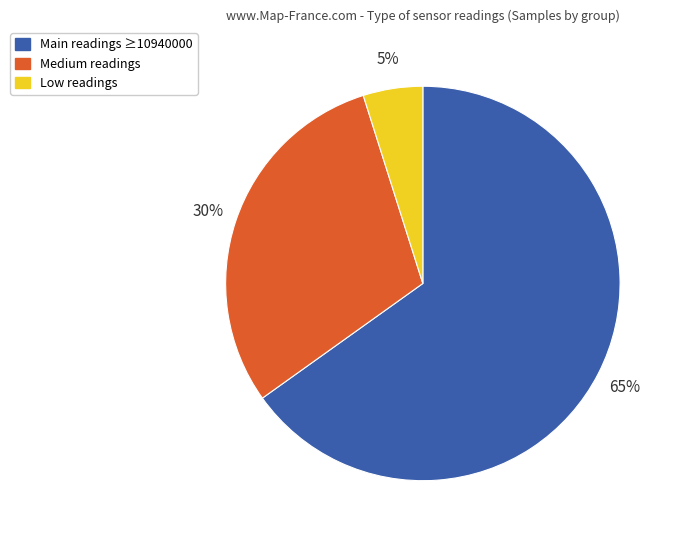

To the nearest percent, what is the average slice percentage?

33%